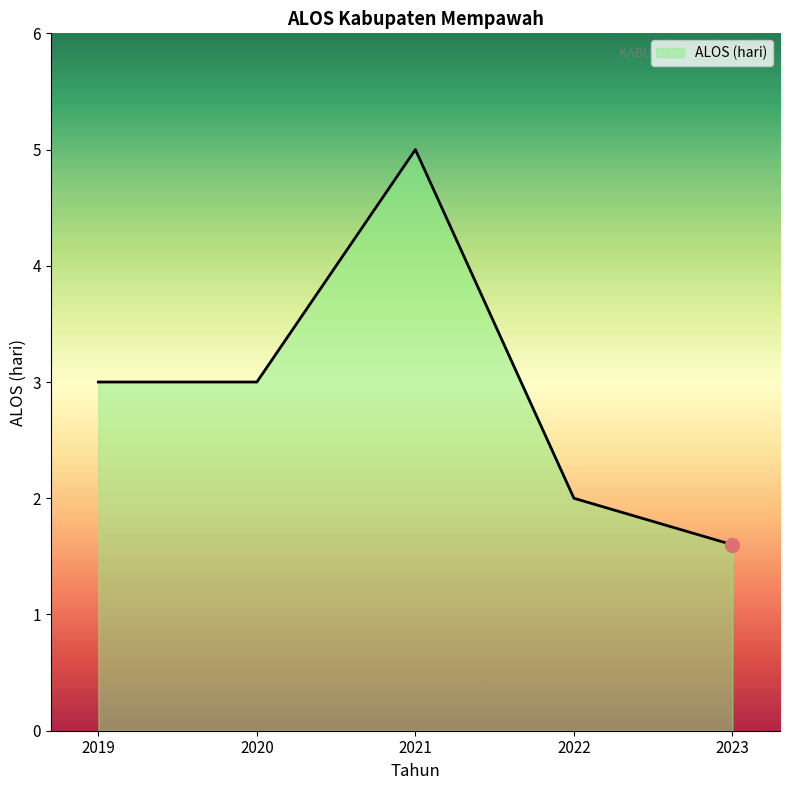

How many values are between 2 and 3?

3